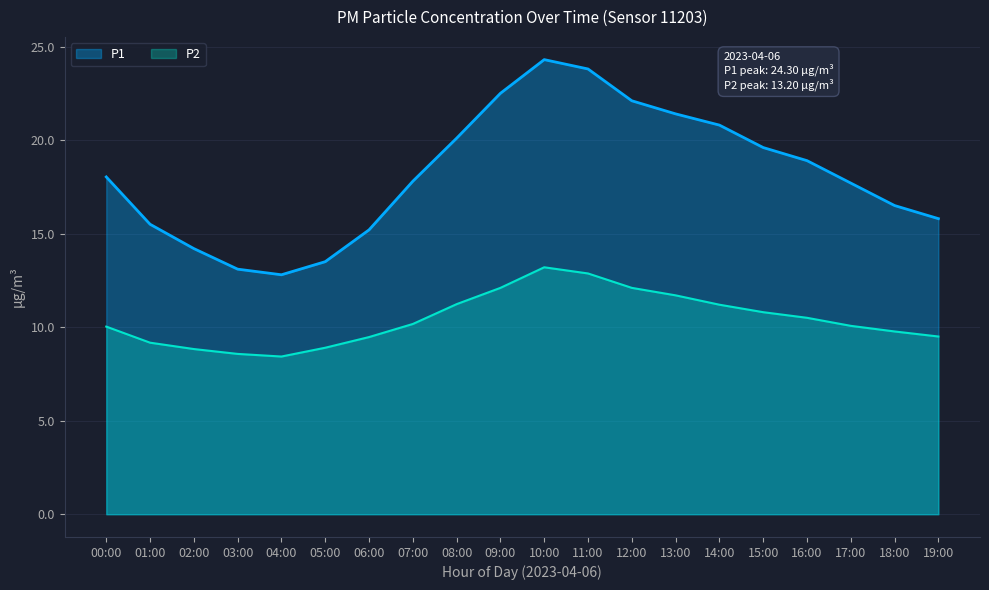

Which series has the largest range (max minus min)?

P1